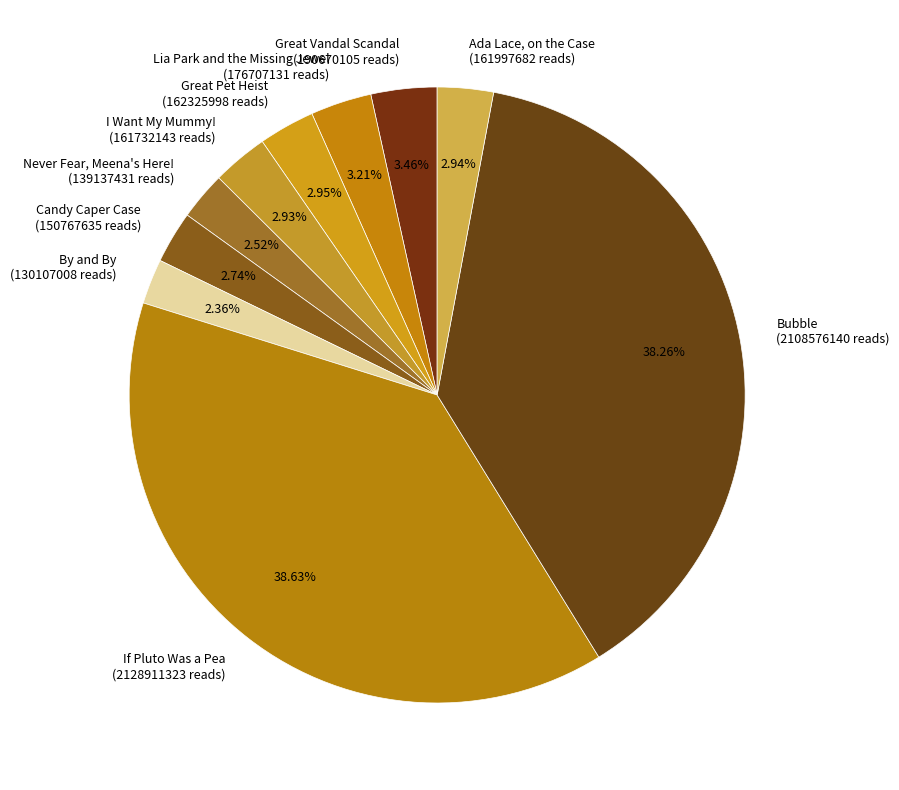

Is it true that Lia Park and the Missing Jewel is 3% of the pie?

True